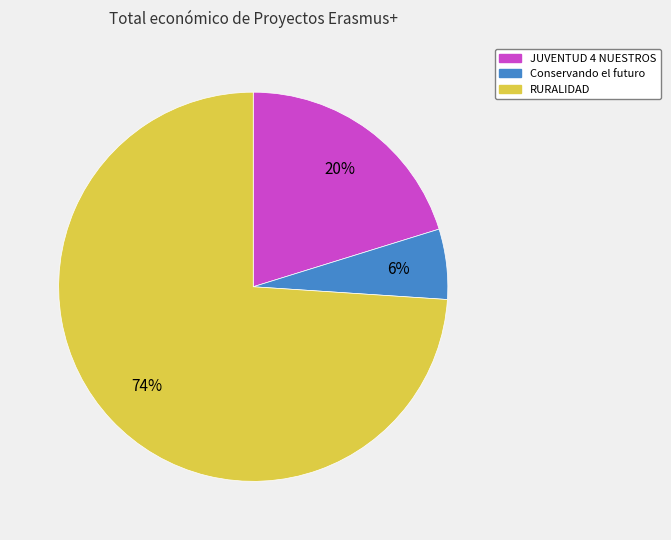

How many slices are in this pie chart?

3